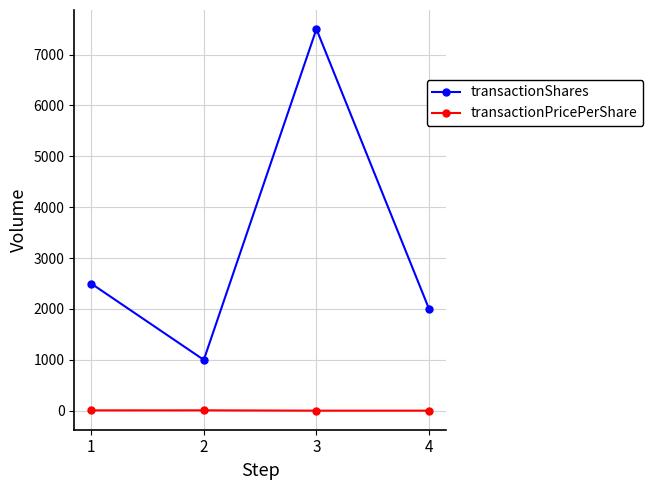

What is the difference between the maximum and minimum values in the transactionShares series?

6500.0